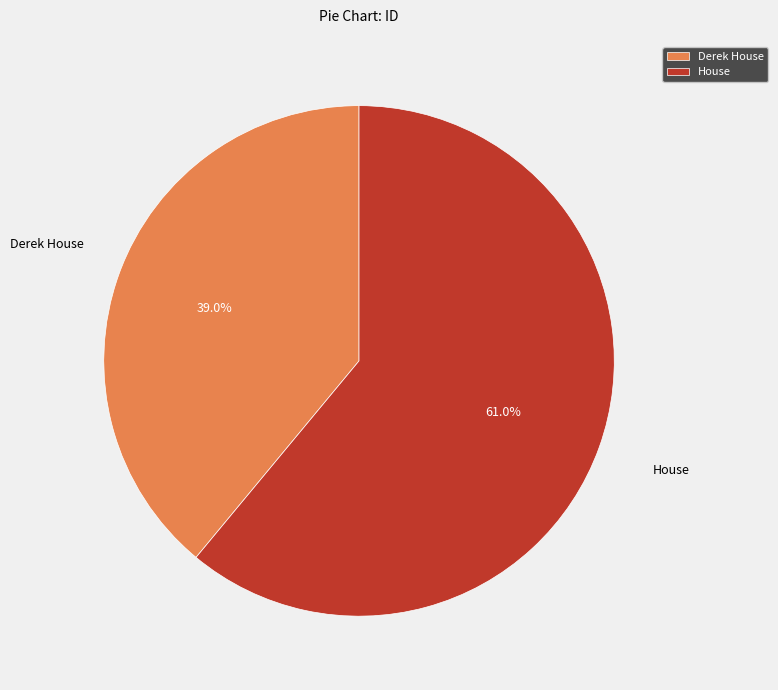

True or false: Derek House accounts for 39% of the total.

True